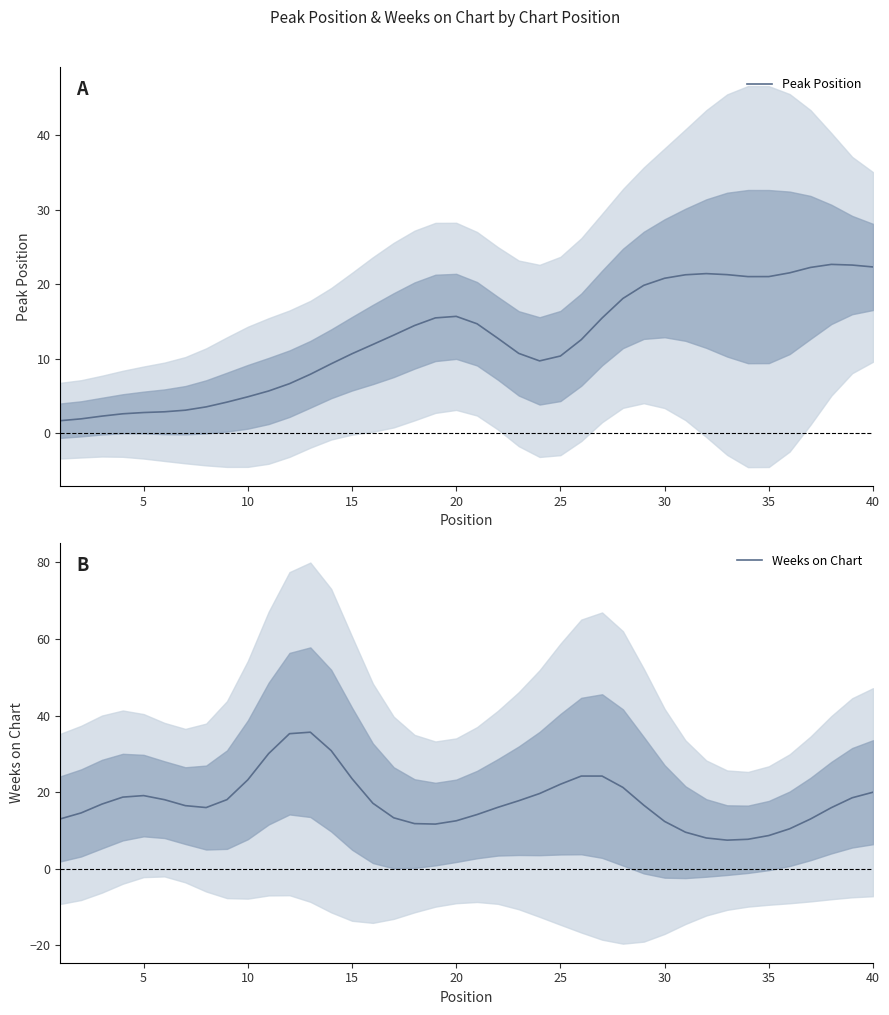

What are all the series names shown in the legend?

Peak Position, Weeks on Chart